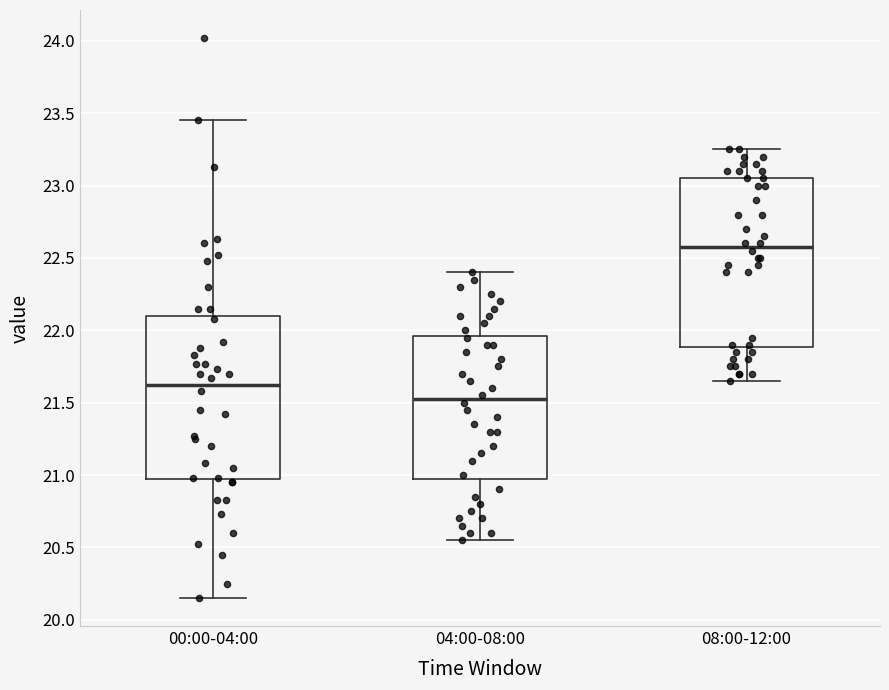

Which box has the lowest median line?

04:00-08:00